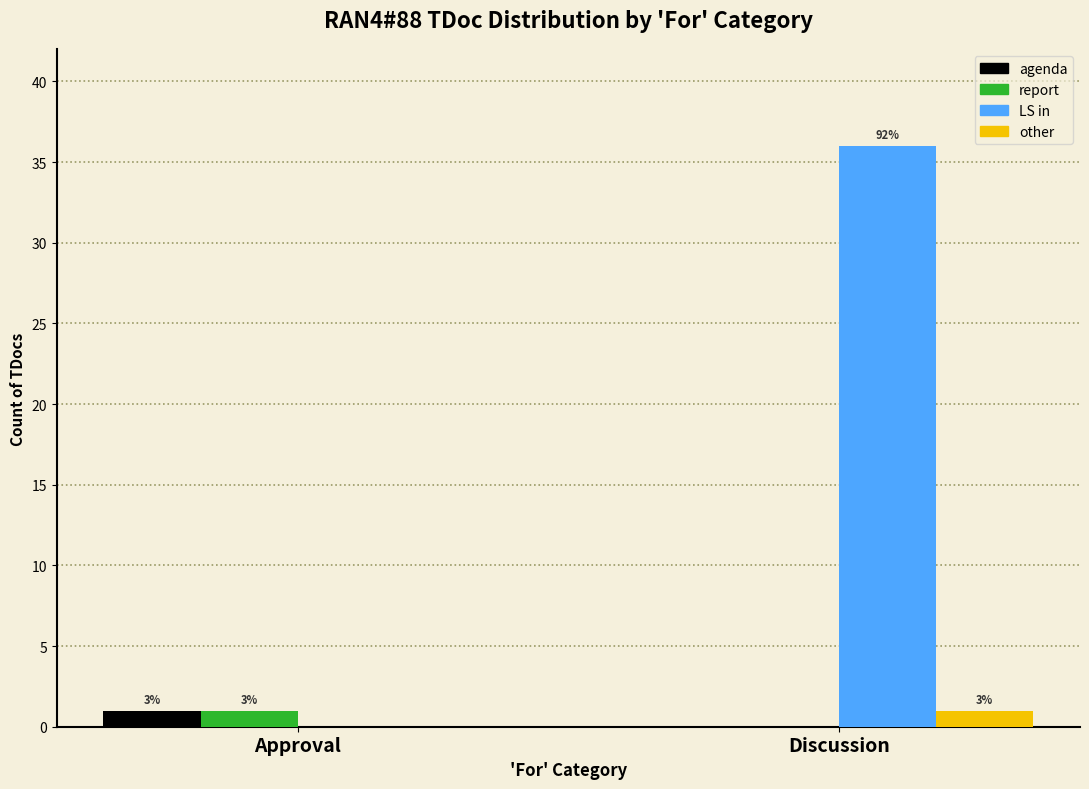

What is the difference between the other values at Discussion and Approval?

1